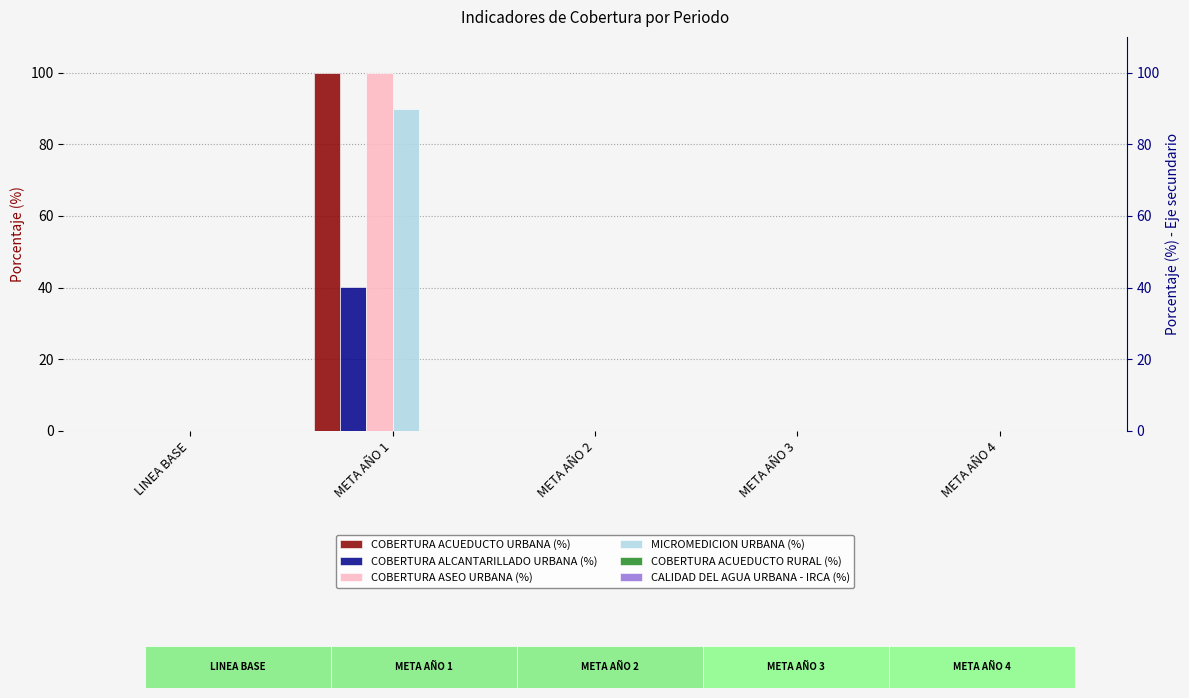

Which category has the highest value in the COBERTURA ACUEDUCTO URBANA (%) series?

META AÑO 1